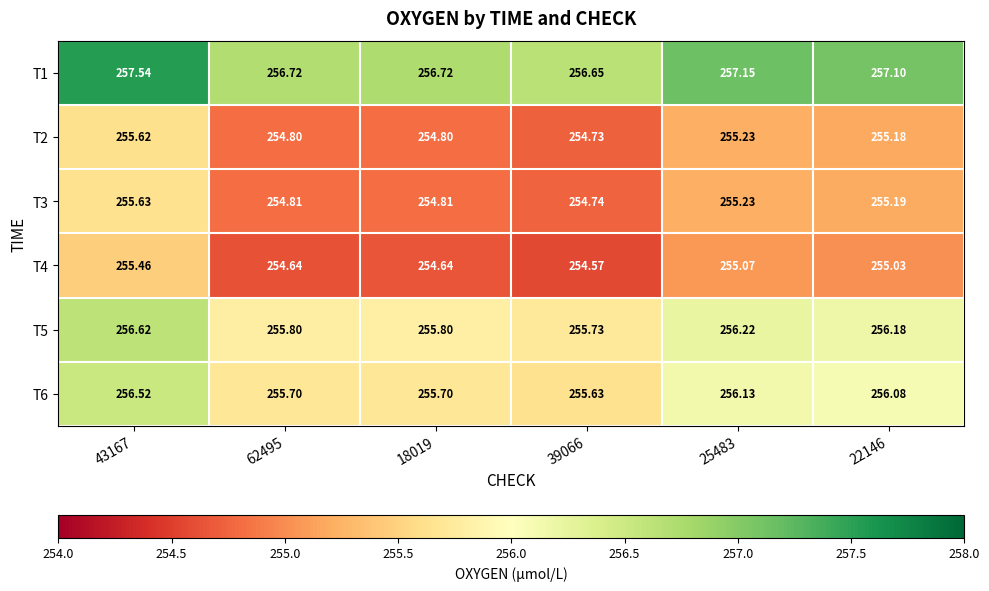

Is the value of T4 at 25483 greater than the value of T5 at 62495?

No